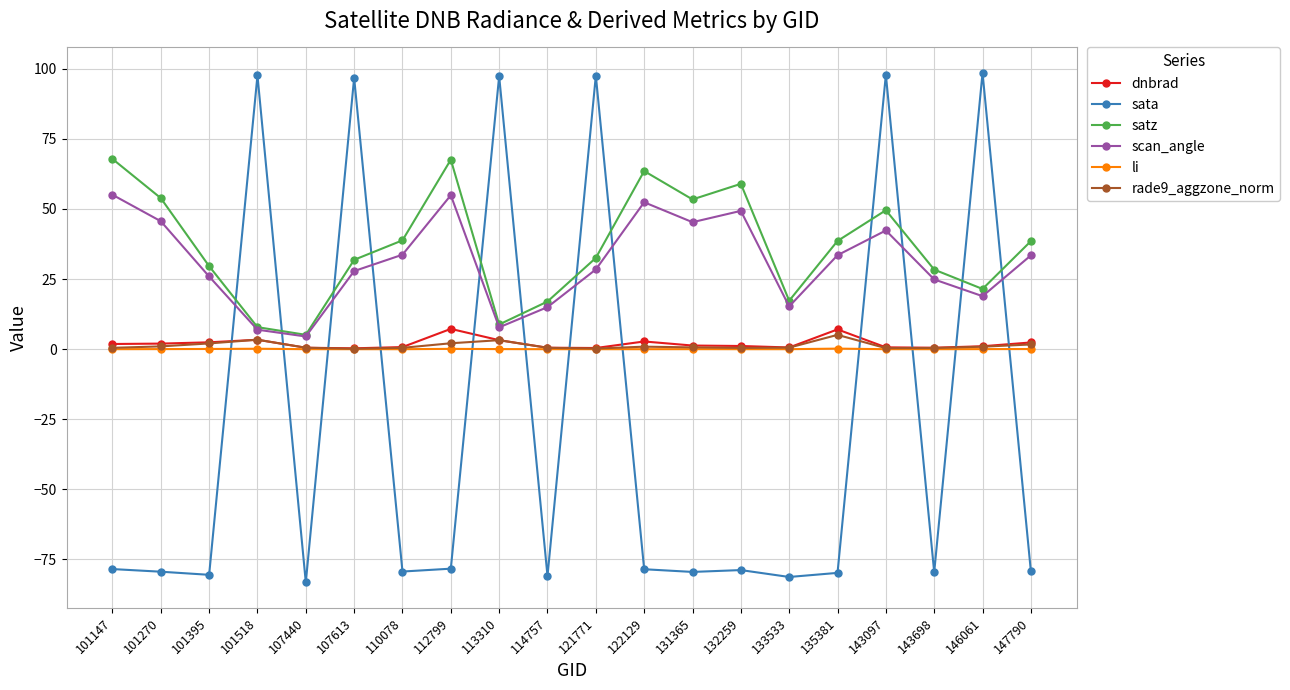

What is the greatest value displayed?

98.5